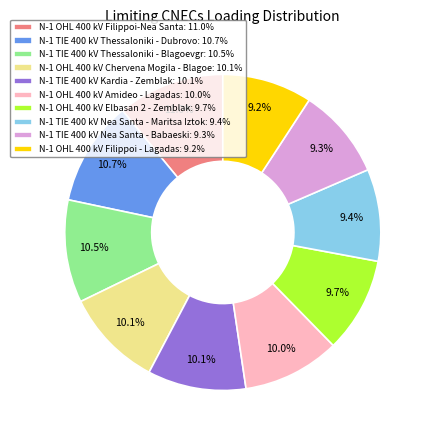

Do N-1 TIE 400 kV Thessaloniki - Dubrovo: 10.7% and N-1 TIE 400 kV Kardia - Zemblak: 10.1% together represent more than half of the pie?

No